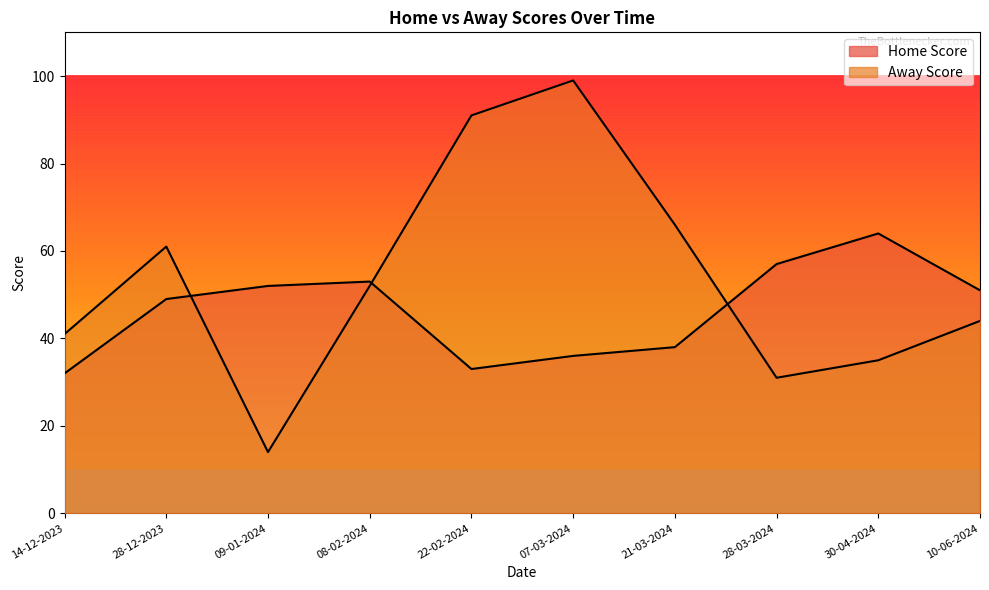

How many times do Away Score and Home Score cross each other?

3